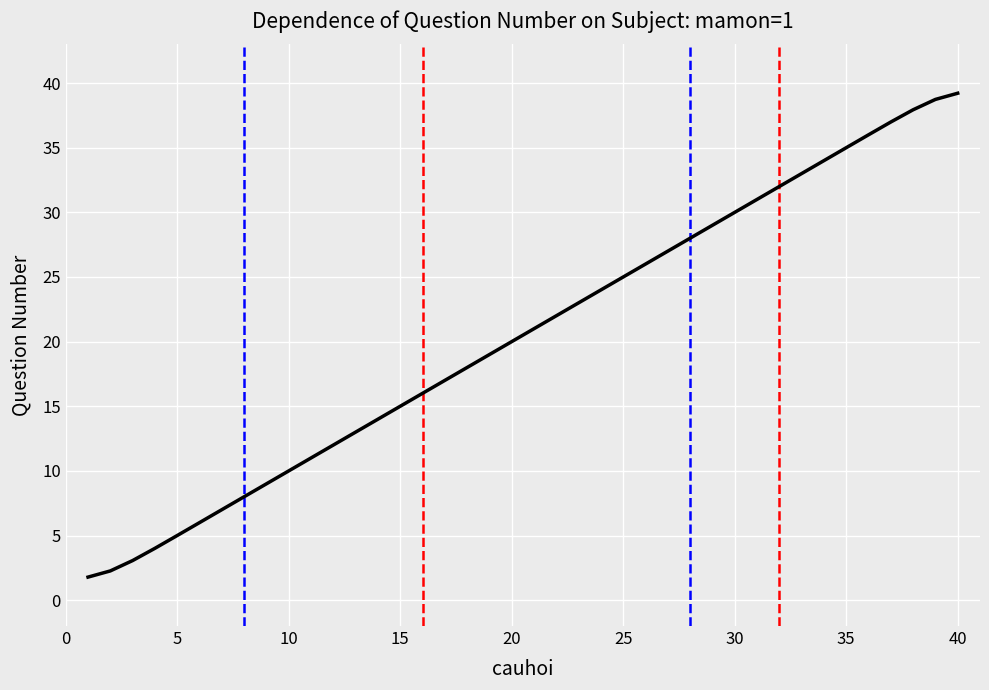

What is the minimum value shown in the chart?

1.8